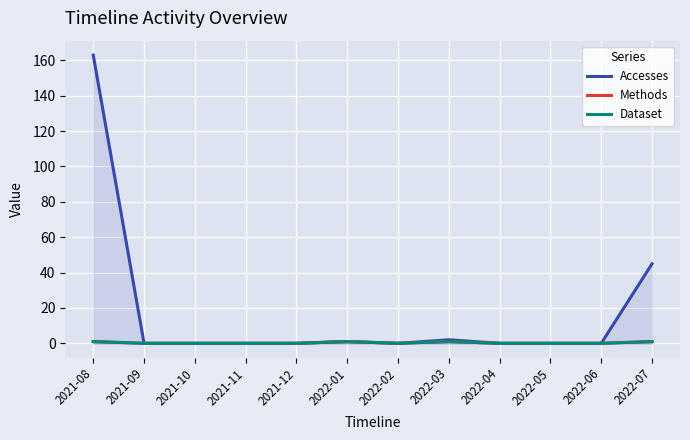

At how many categories does at least one series exceed 82?

1